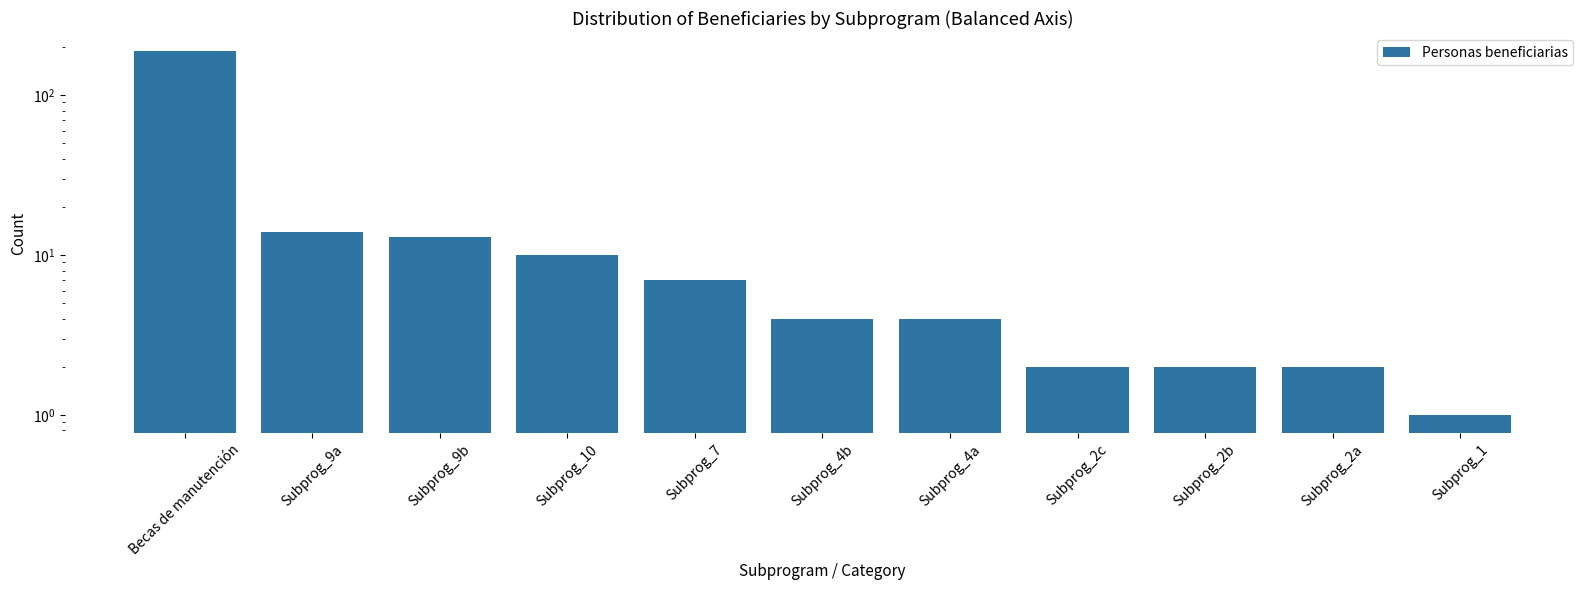

Which category has the lowest value across all series?

Subprog_1